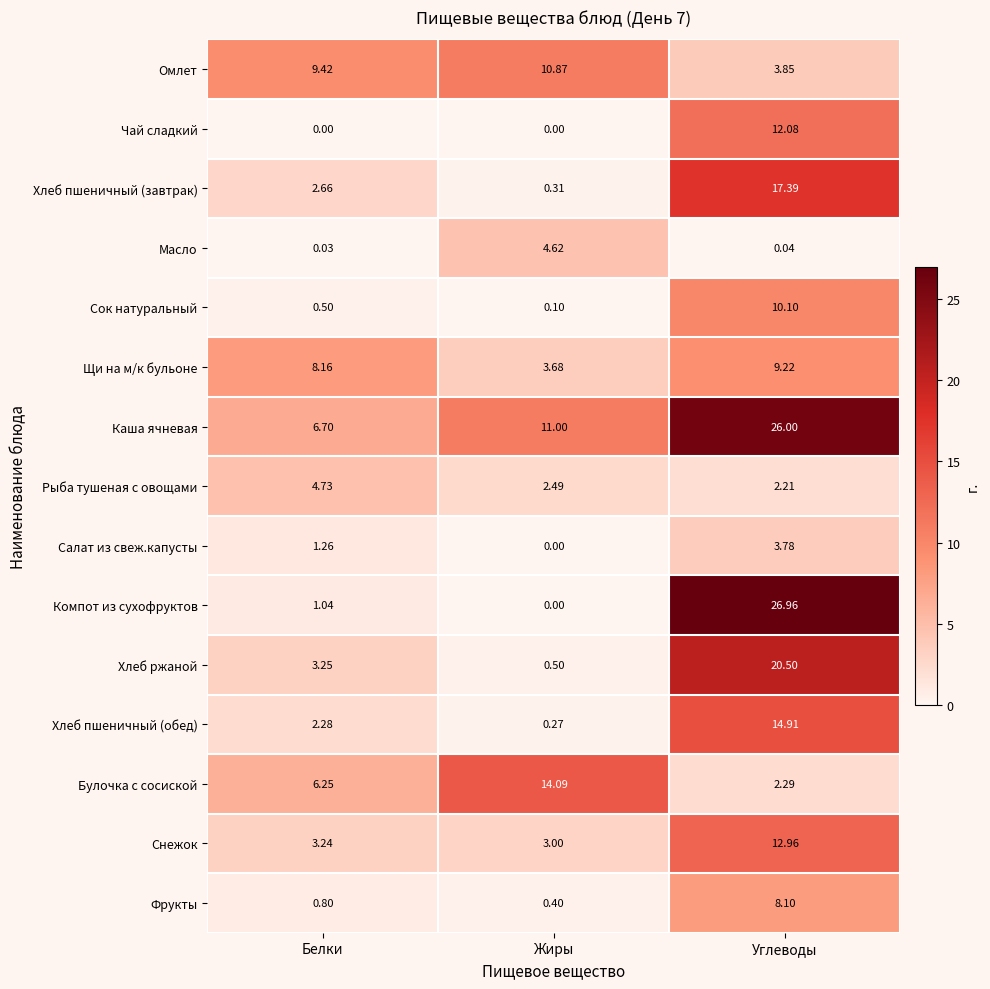

Where does the Хлеб пшеничный (обед) series first go above 2?

Белки